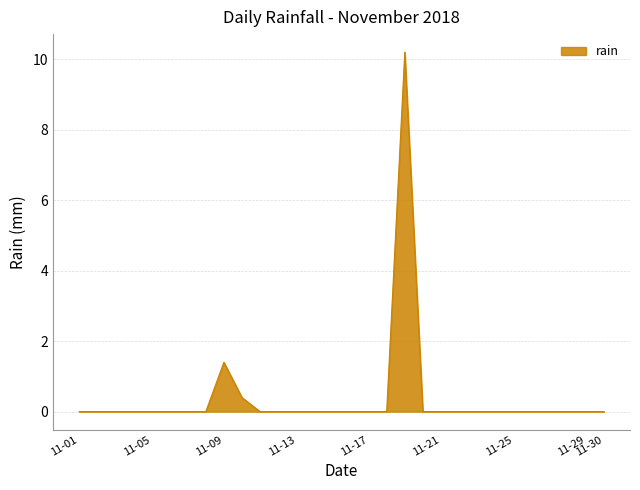

What is the maximum value shown in the chart?

10.2